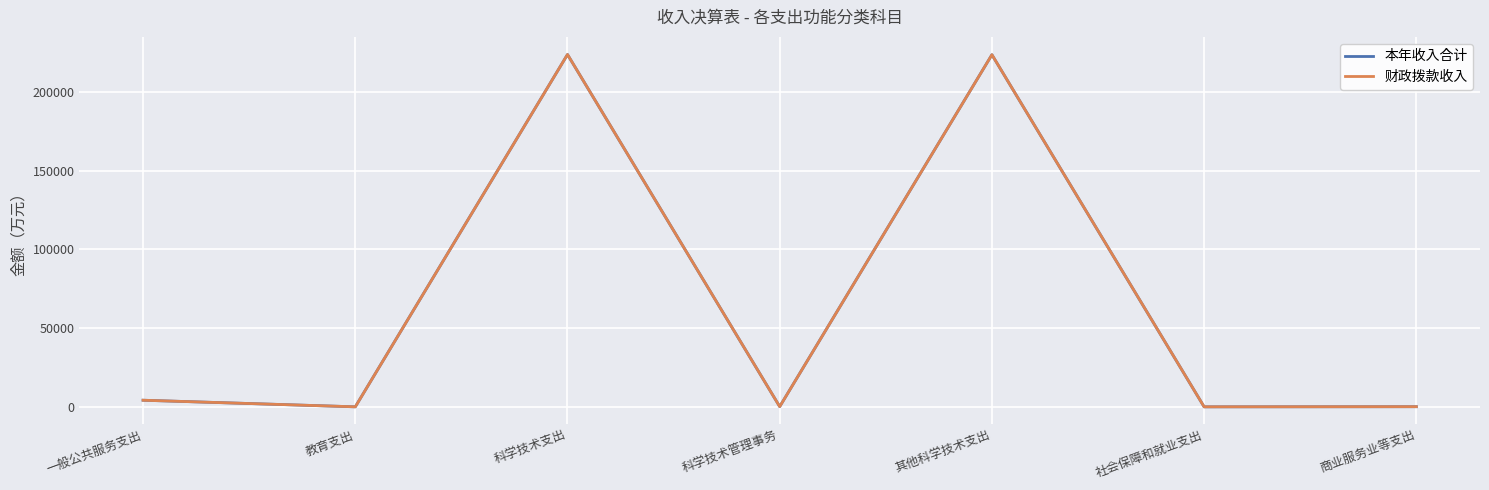

True or false: 本年收入合计 and 财政拨款收入 intersect in this chart.

False